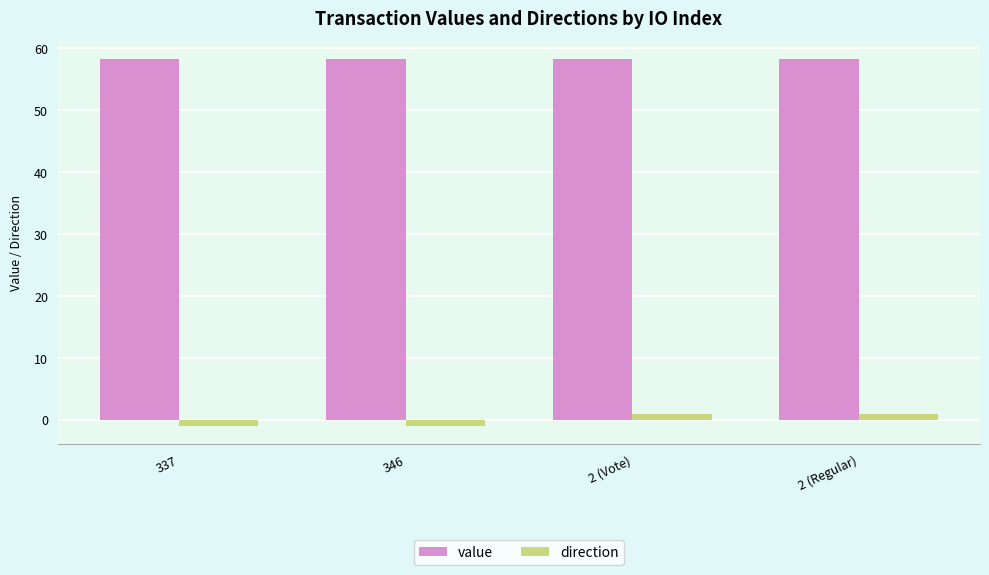

How many distinct data groups are displayed?

2